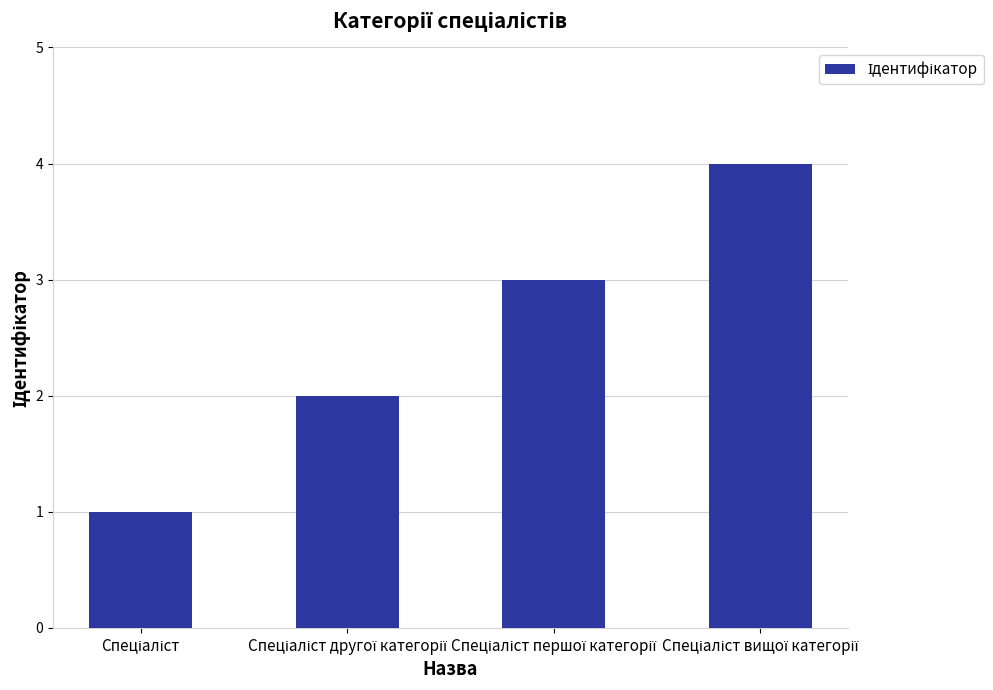

What is the maximum value shown in the chart?

4